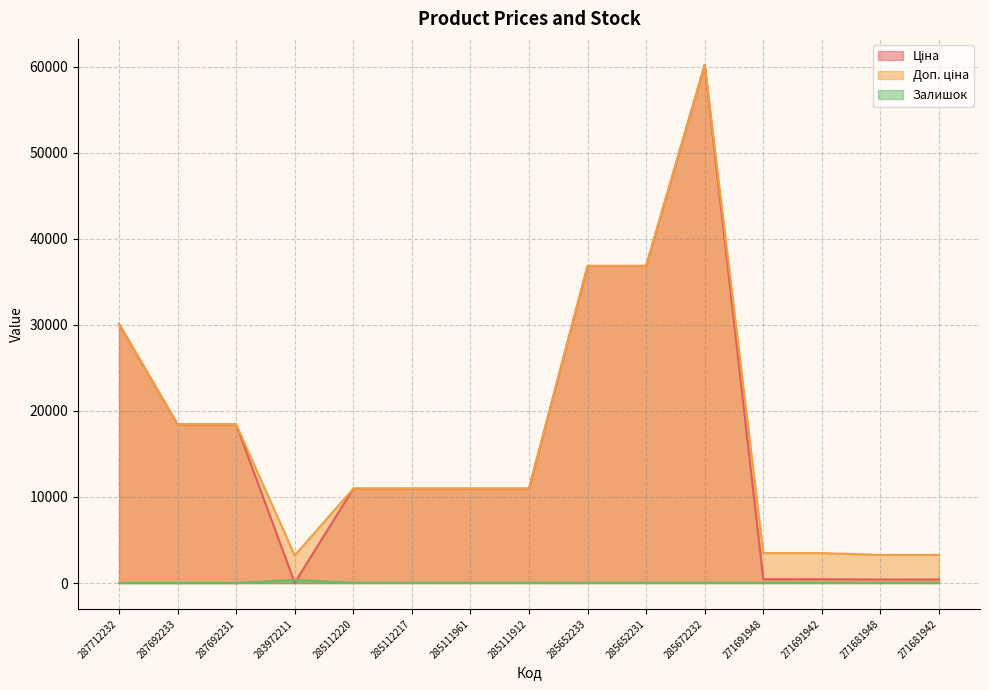

What is the spread (max minus min) of values at 285112220?

10947.4